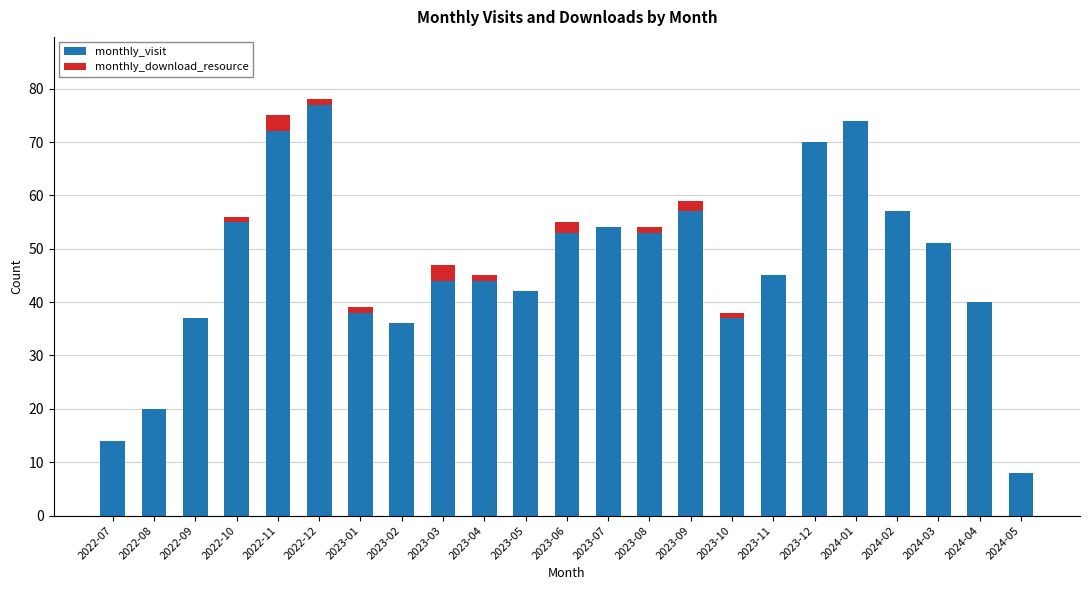

At which label does monthly_visit reach its peak?

2022-12